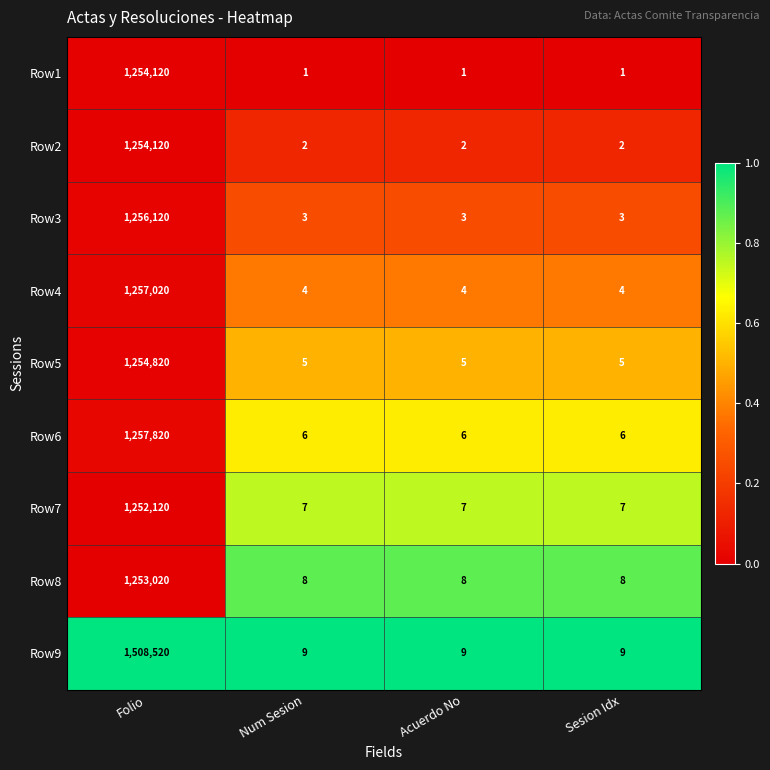

What is the spread (max minus min) of values at Sesion Idx?

8